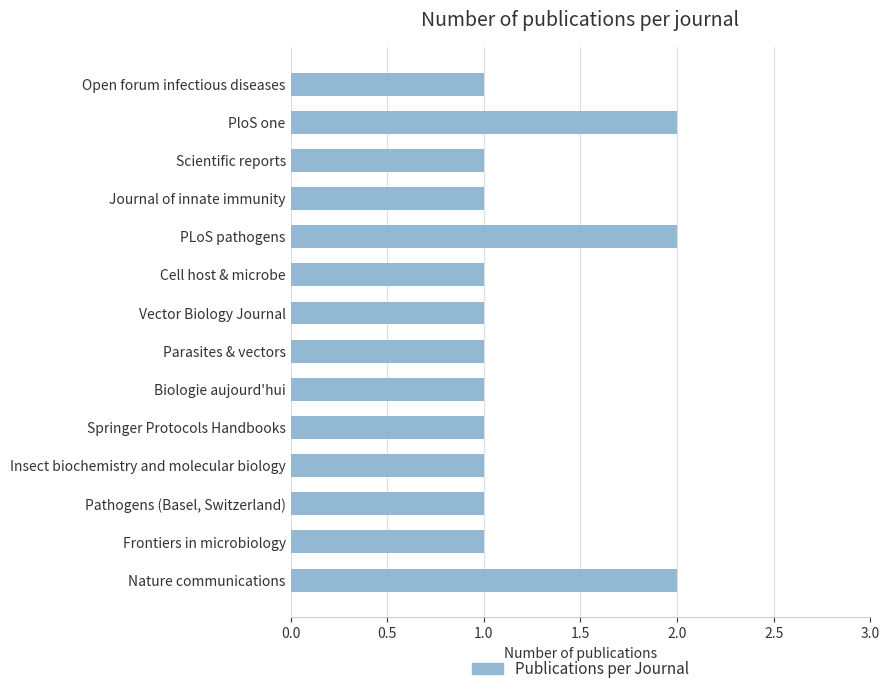

The chart shows a value of 0 at Springer Protocols Handbooks. True or false?

False